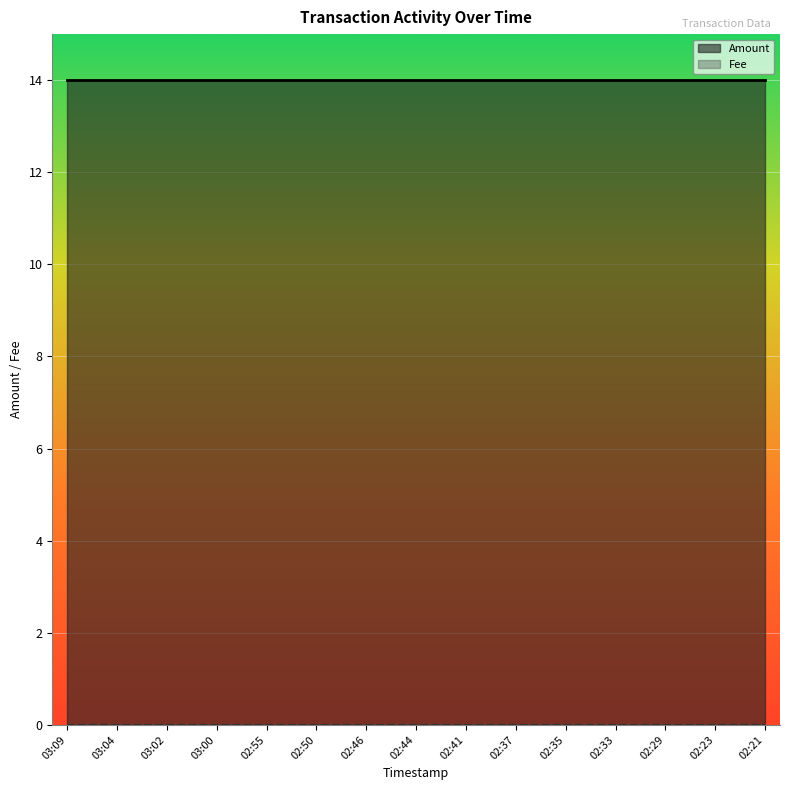

Which series has the largest total across all categories?

Amount